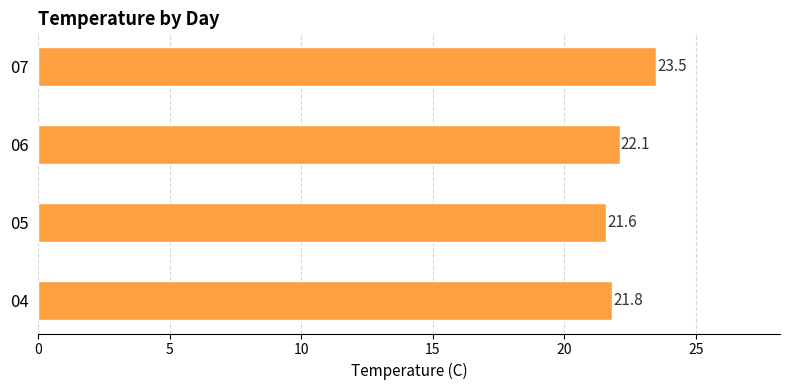

Are the bars horizontal?

Yes